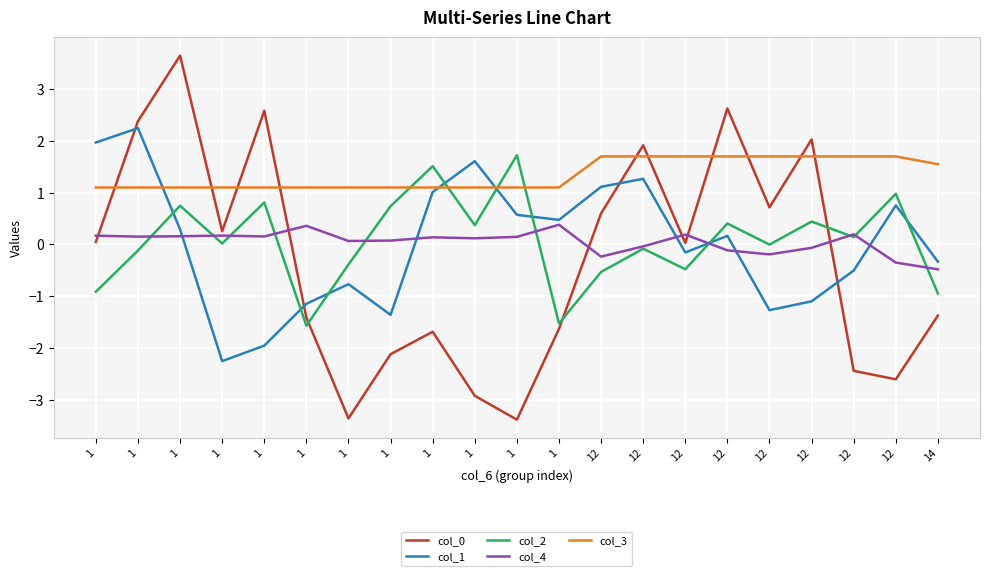

Does the chart have visible grid lines?

Yes